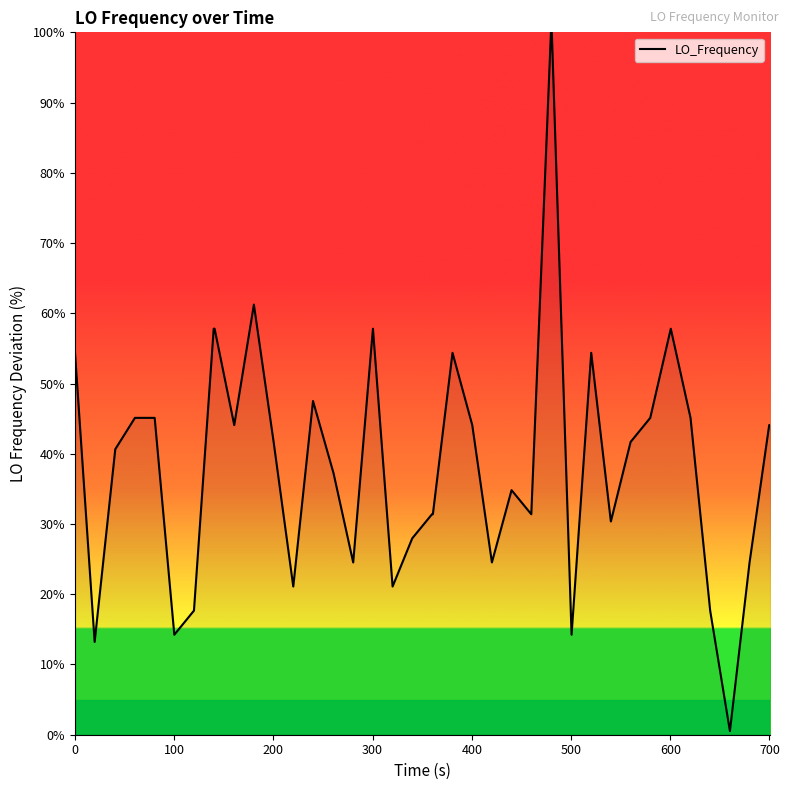

What is the difference between the maximum and minimum values?

99.5